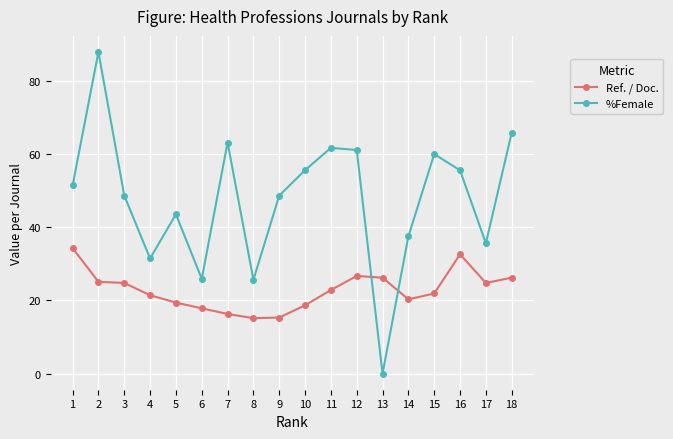

At which category is the sum across all series the highest?

2